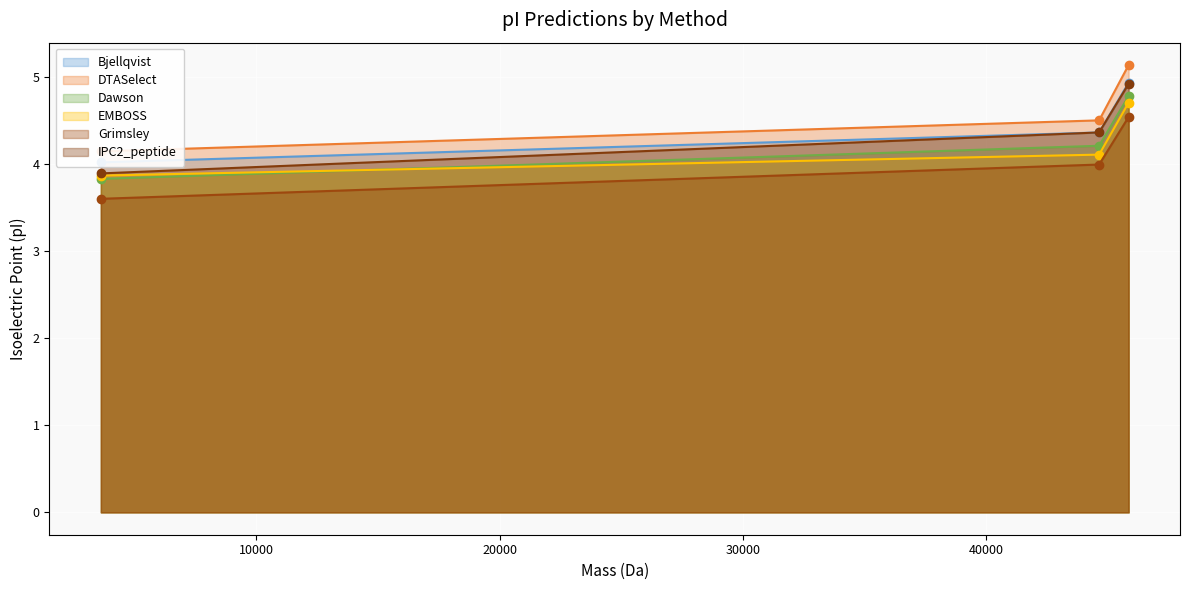

Is the value of IPC2_peptide at sp|P69535|G7P_BPM13 greater than the value of Grimsley at sp|P69535|G7P_BPM13?

Yes